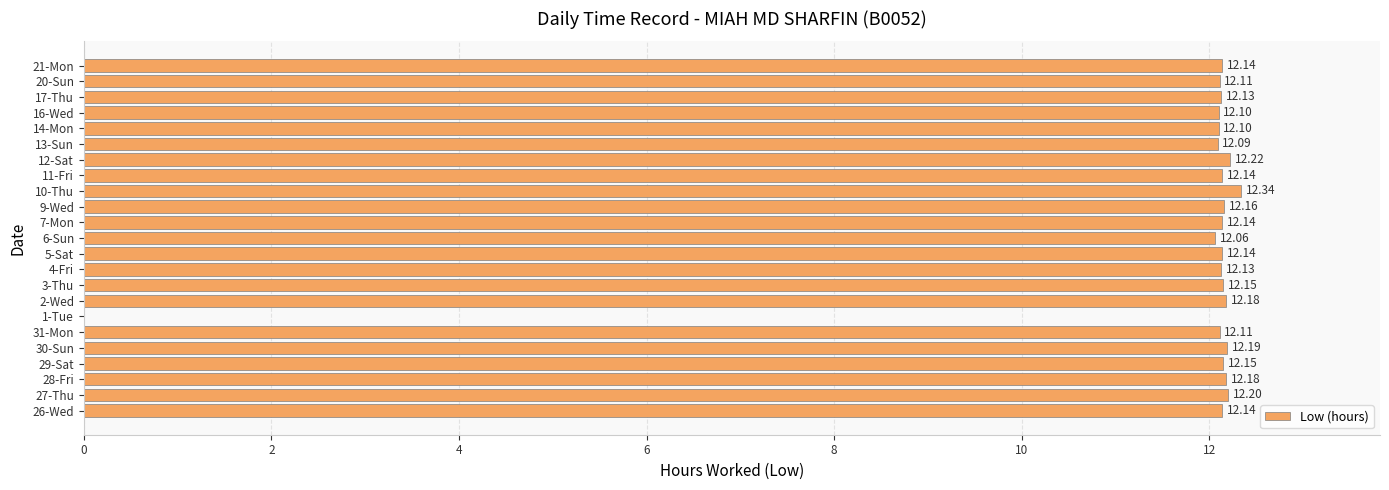

Approximately how many times larger is the value at 13-Sun compared to 21-Mon?

1.0